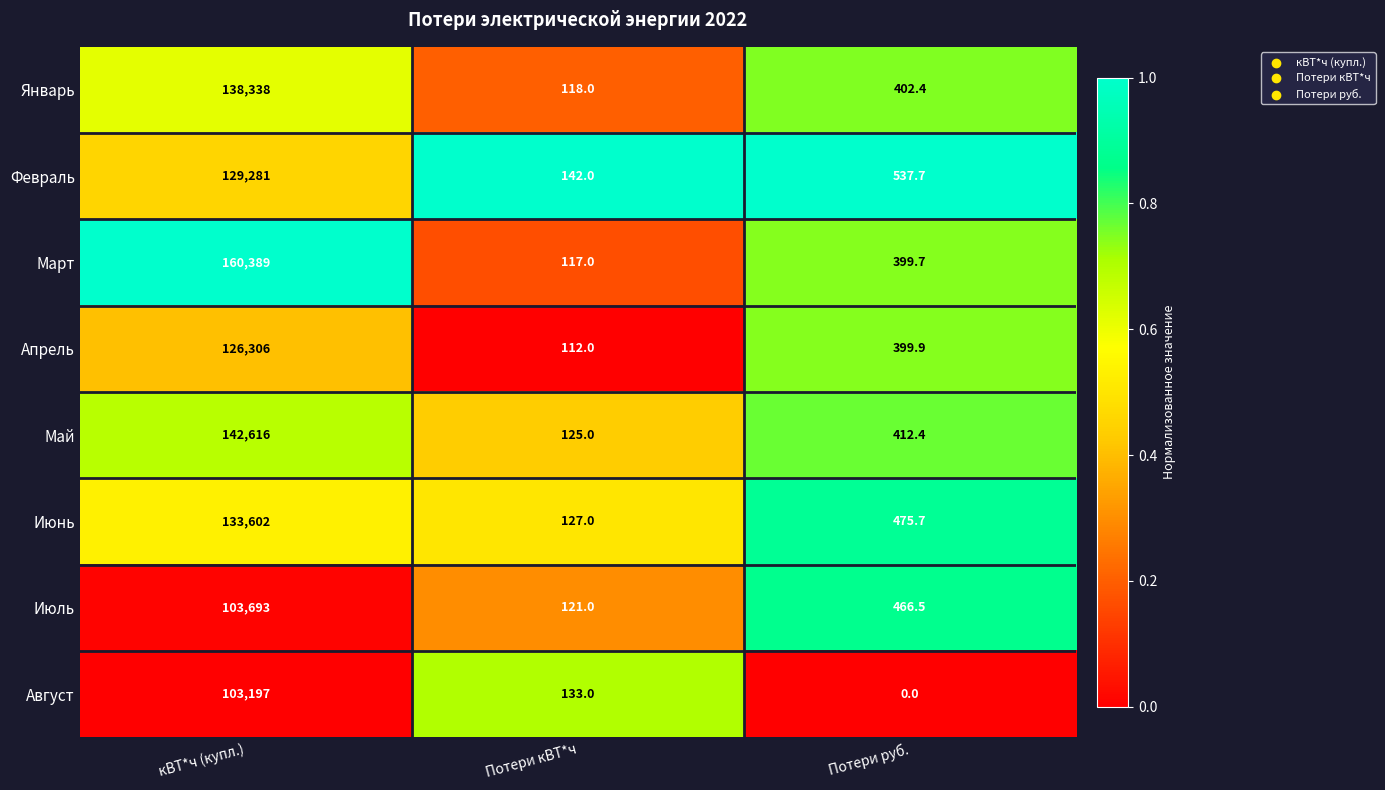

What is the greatest value displayed?

160389.0